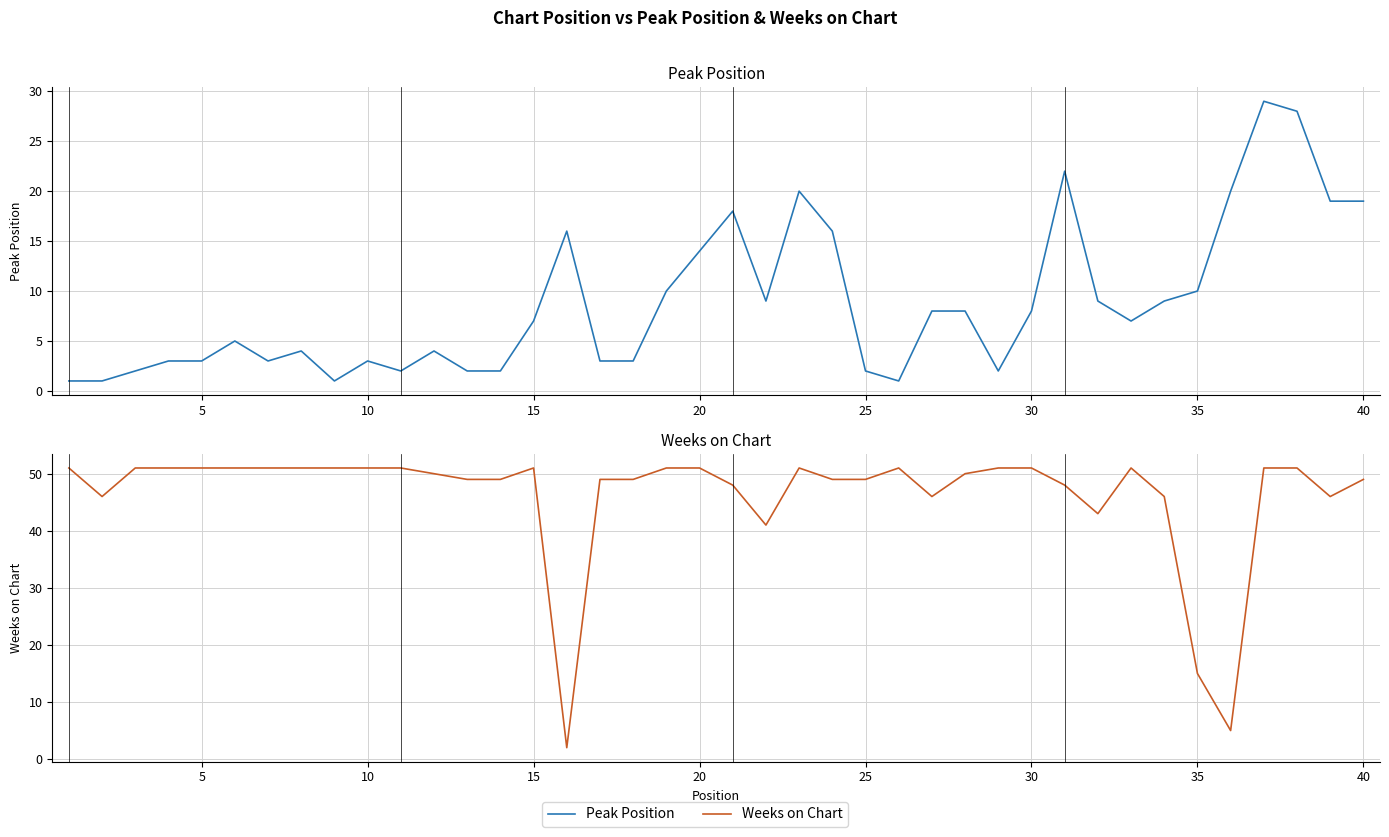

What is the maximum value shown in the chart?

51